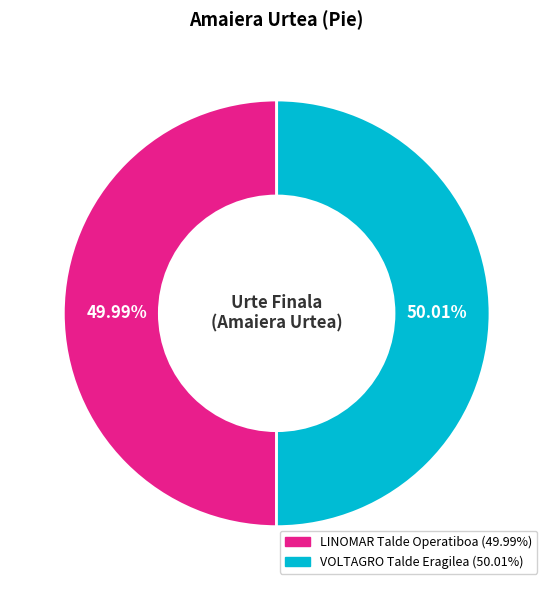

To the nearest percent, what portion does VOLTAGRO Talde Eragilea represent?

50%